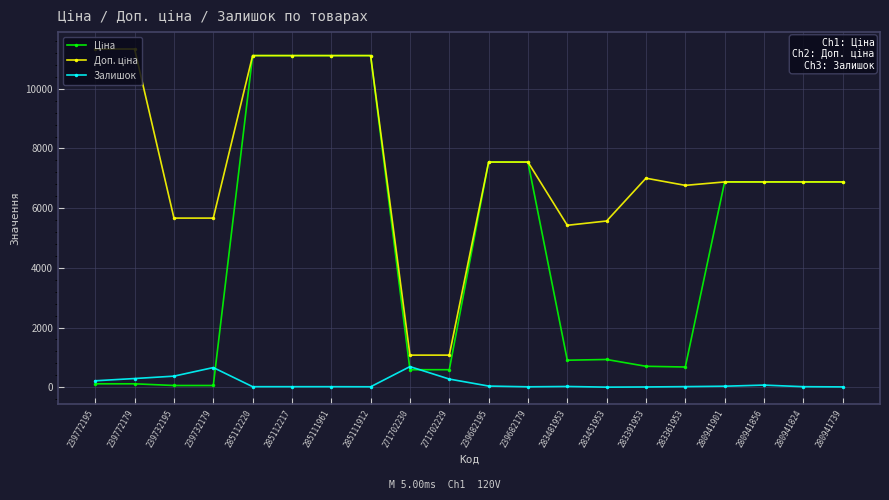

Does the chart have visible grid lines?

Yes